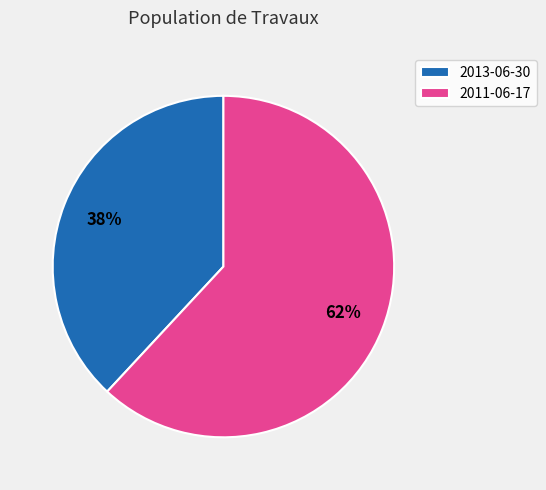

Is it true that 2013-06-30 is 47% of the pie?

False